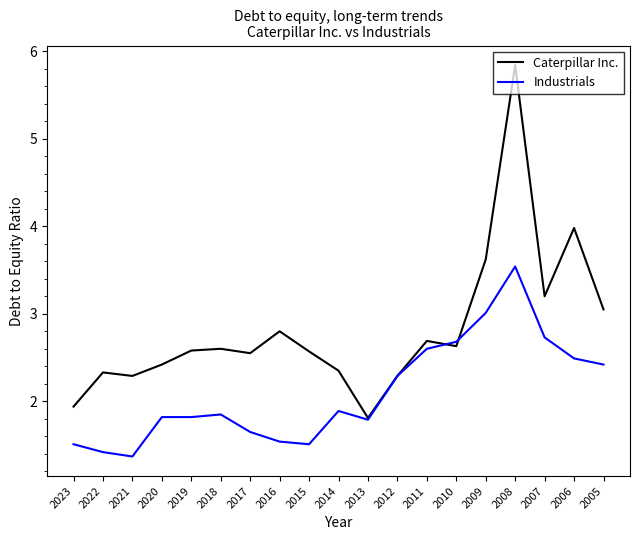

Is the value of Caterpillar Inc. at 2005 greater than the value of Industrials at 2013?

Yes